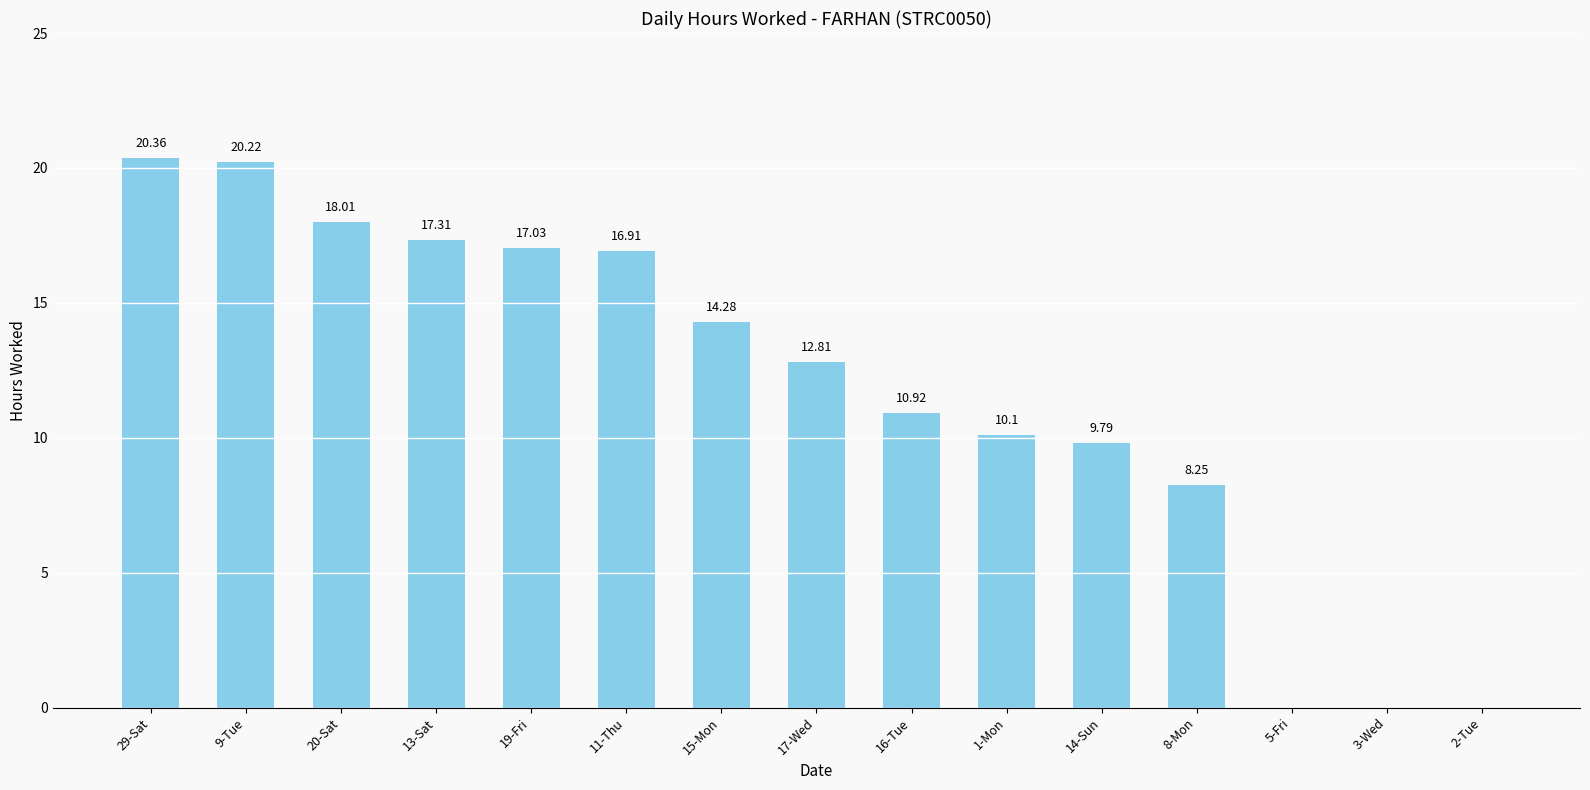

What is the ratio of the value at 17-Wed to the value at 8-Mon?

1.6